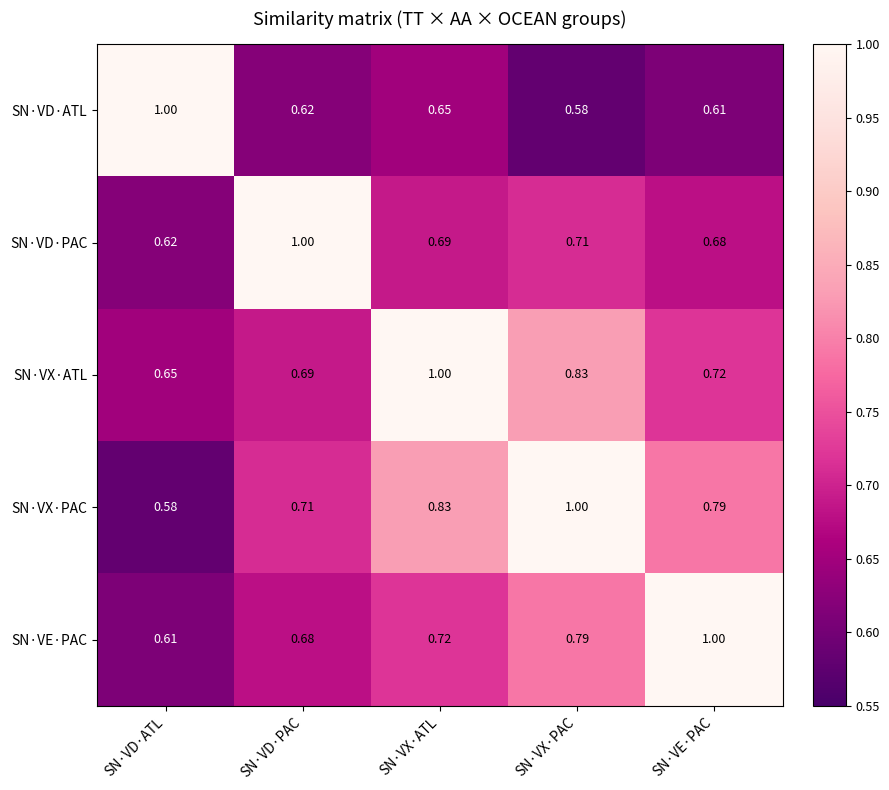

Rank the series at SN·VX·ATL from lowest to highest value.

SN·VD·ATL, SN·VD·PAC, SN·VE·PAC, SN·VX·PAC, SN·VX·ATL